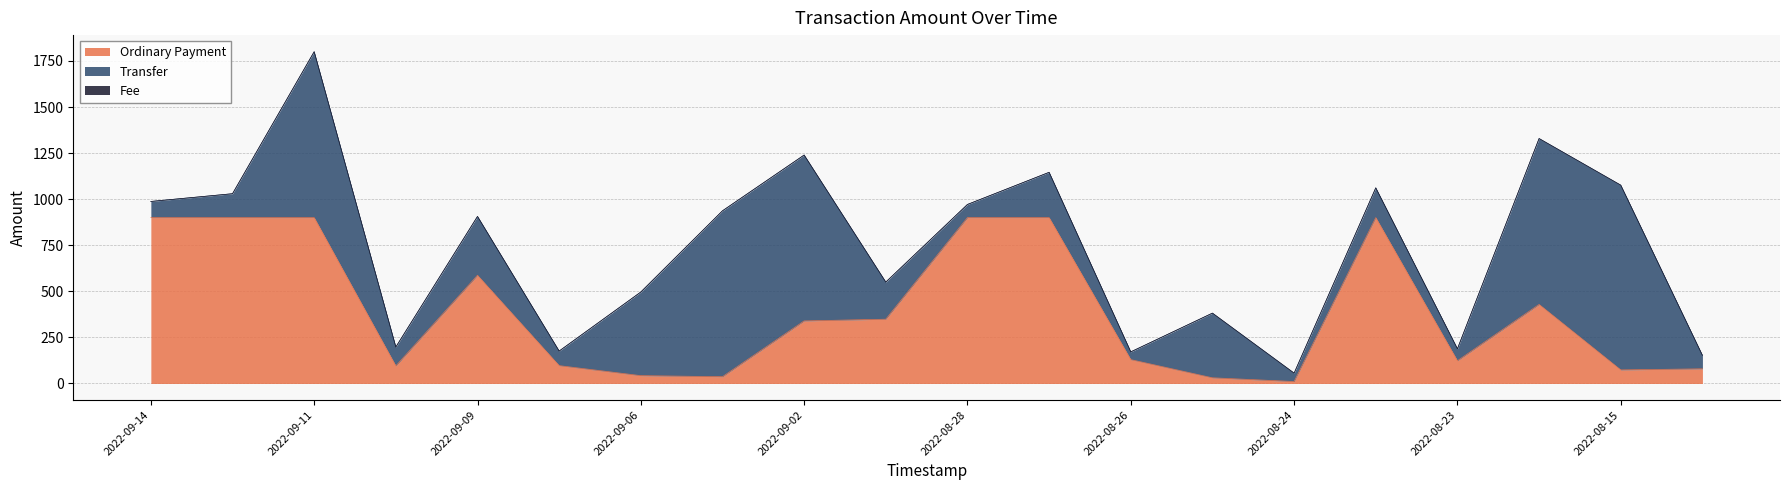

What is the difference between the Transfer values at 2022-09-06 and 2022-08-24?

408.1